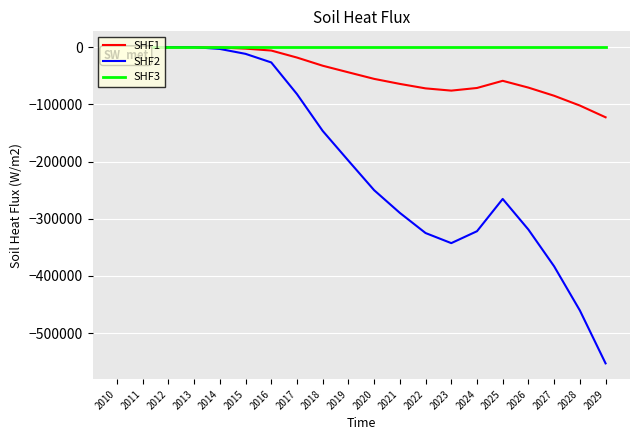

What are all the series names shown in the legend?

SHF1, SHF2, SHF3